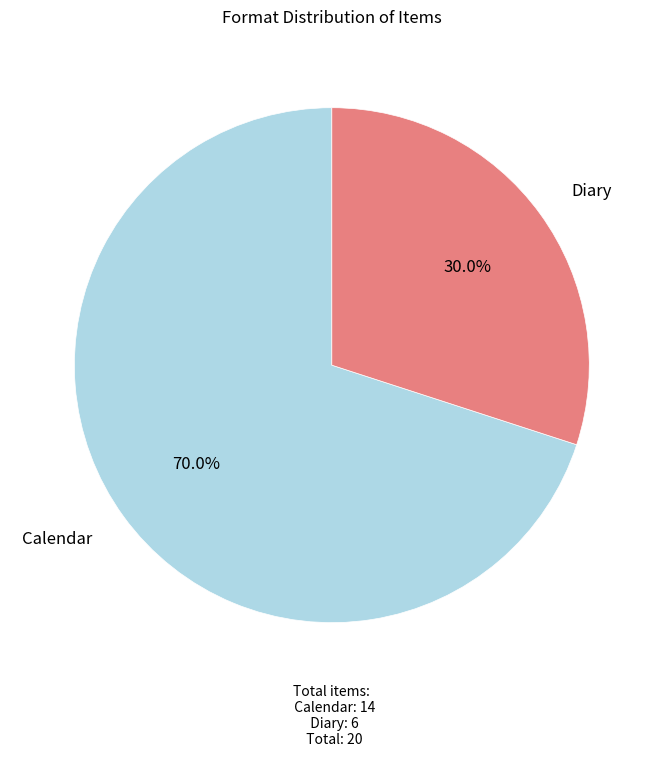

Is there any slice that represents more than half of the pie?

Yes